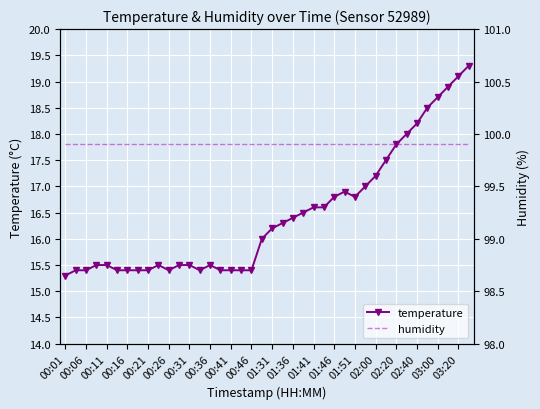

At how many categories does at least one series exceed 94?

40